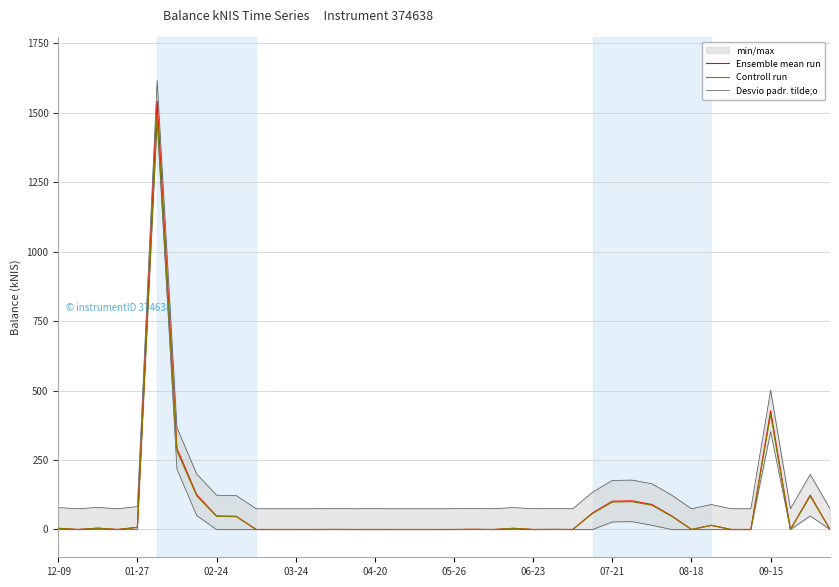

How many lines are shown in the chart?

3